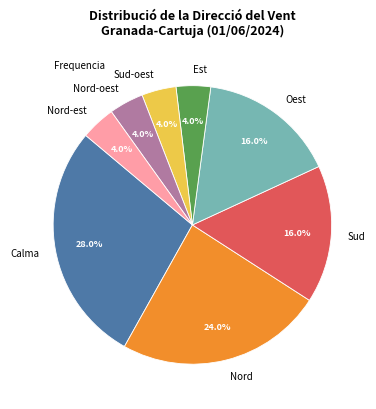

How many segments does this pie chart have?

8